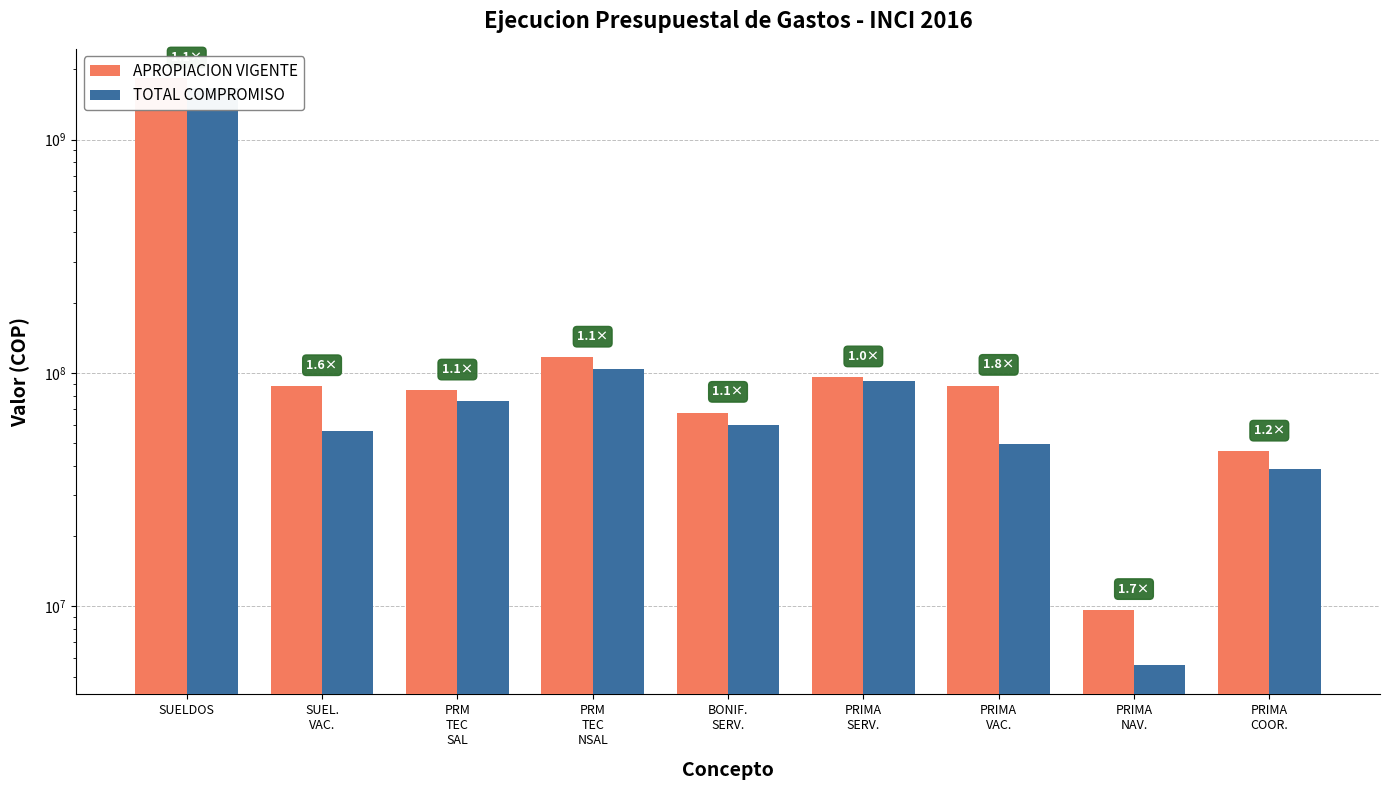

At which label does TOTAL COMPROMISO first exceed 60033188?

SUELDOS